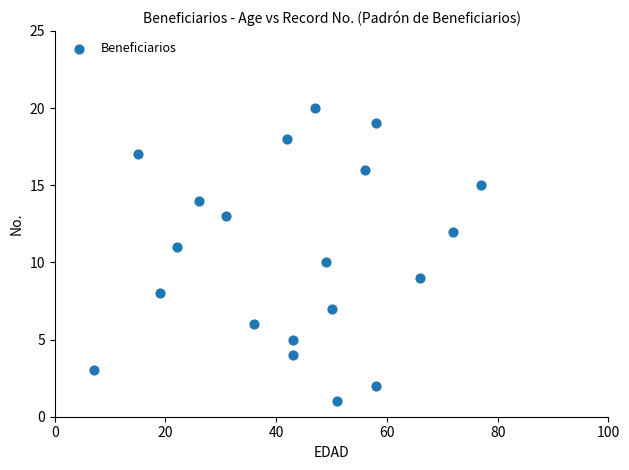

What is the range of Y values (max minus min)?

19